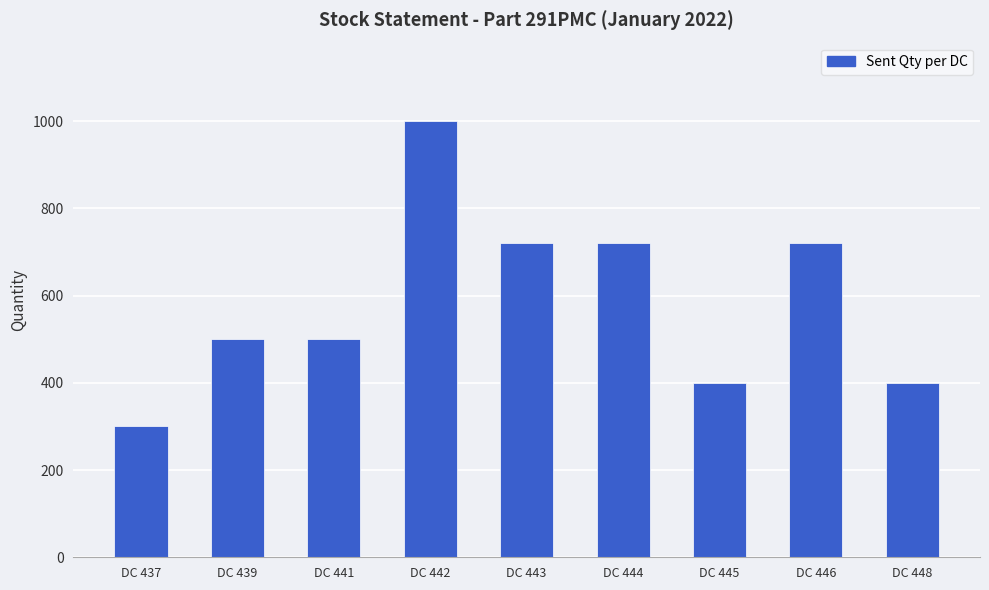

Is it true that the value at DC 442 is 1000?

True